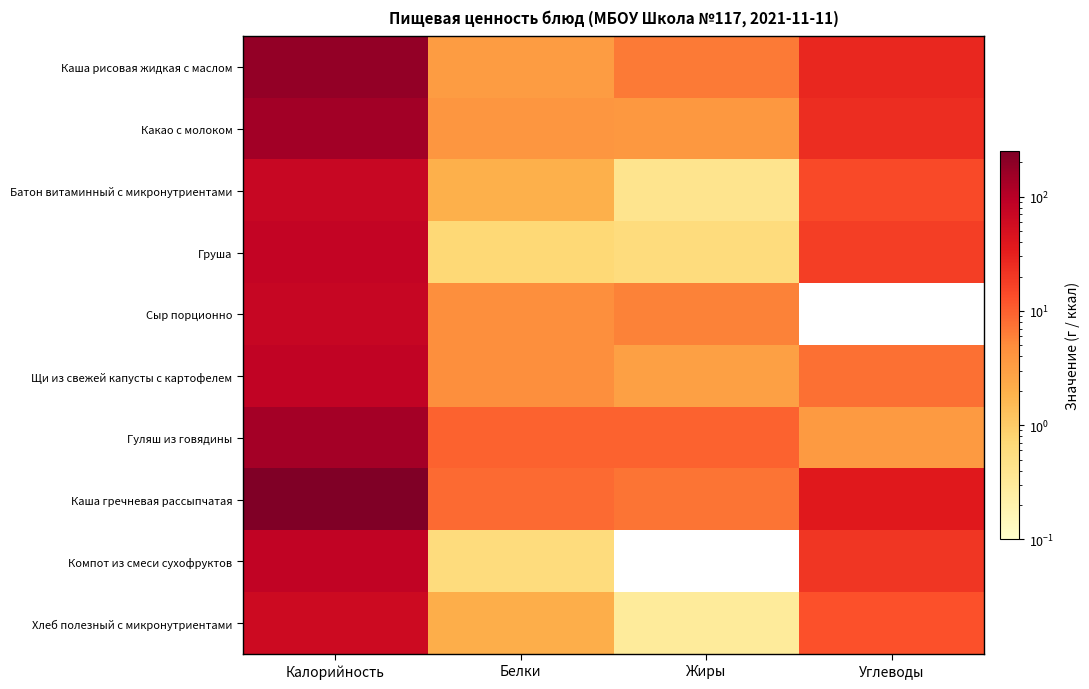

Reading right to left, list all the values displayed in this chart.

Каша рисовая жидкая с маслом: Углеводы=27.0	Жиры=6.7	Белки=3.3	Калорийность=181.0
Какао с молоком: Углеводы=24.1	Жиры=3.8	Белки=3.9	Калорийность=143.0
Батон витаминный с микронутриентами: Углеводы=14.2	Жиры=0.4	Белки=2.0	Калорийность=70.0
Груша: Углеводы=17.6	Жиры=0.6	Белки=0.7	Калорийность=80.0
Сыр порционно: Углеводы=0.0	Жиры=5.9	Белки=4.6	Калорийность=73.0
Щи из свежей капусты с картофелем: Углеводы=7.7	Жиры=3.0	Белки=4.7	Калорийность=81.0
Гуляш из говядины: Углеводы=3.5	Жиры=9.6	Белки=9.6	Калорийность=138.0
Каша гречневая рассыпчатая: Углеводы=36.6	Жиры=7.3	Белки=8.5	Калорийность=251.0
Компот из смеси сухофруктов: Углеводы=20.9	Жиры=0.0	Белки=0.6	Калорийность=83.0
Хлеб полезный с микронутриентами: Углеводы=12.9	Жиры=0.3	Белки=2.1	Калорийность=63.0